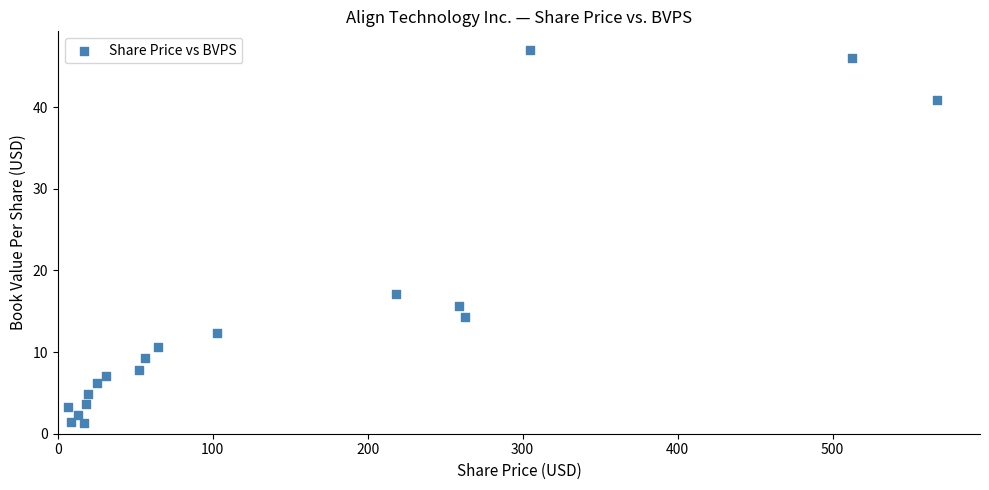

What Y value in the scatter plot is closest to 24?

17.1